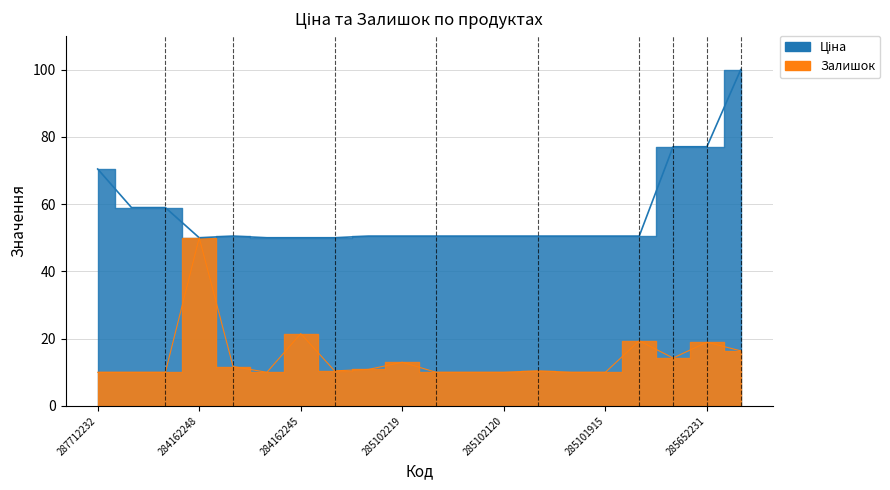

What is the value of the Ціна point at the 14th from the left?

50.5